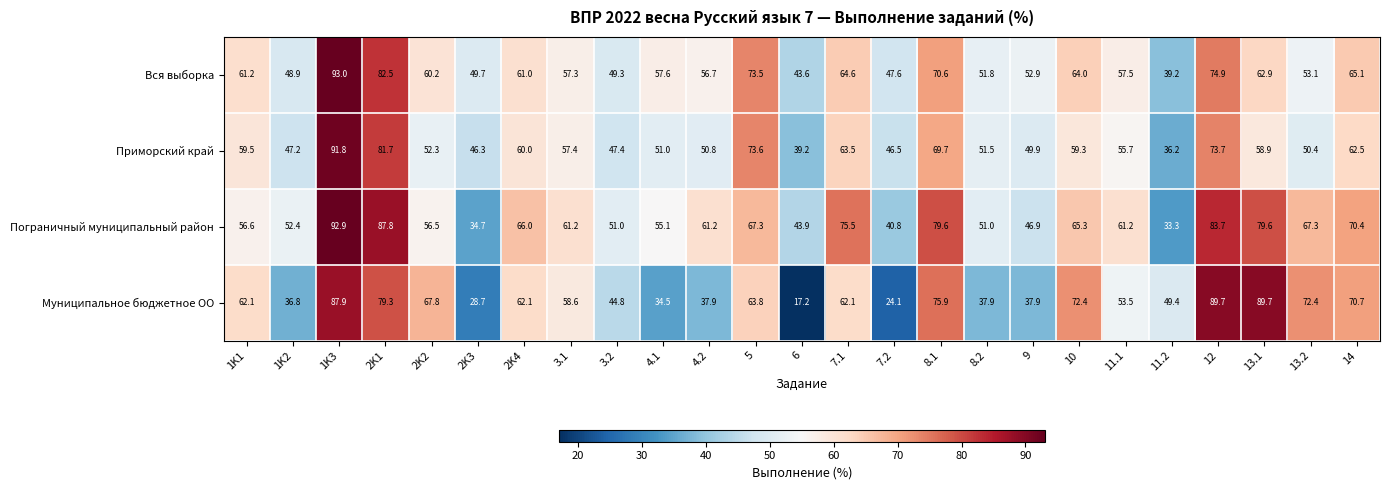

Which series has the largest total across all categories?

Пограничный муниципальный район